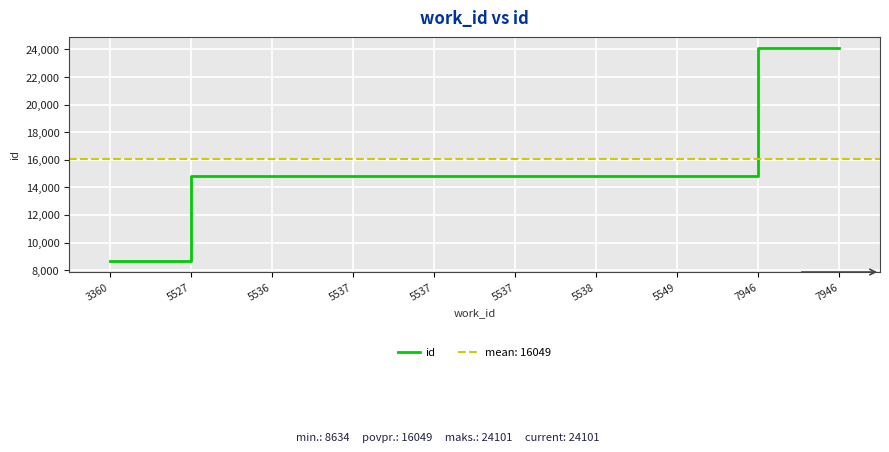

True or false: the data has more than 0 interior local peaks.

False